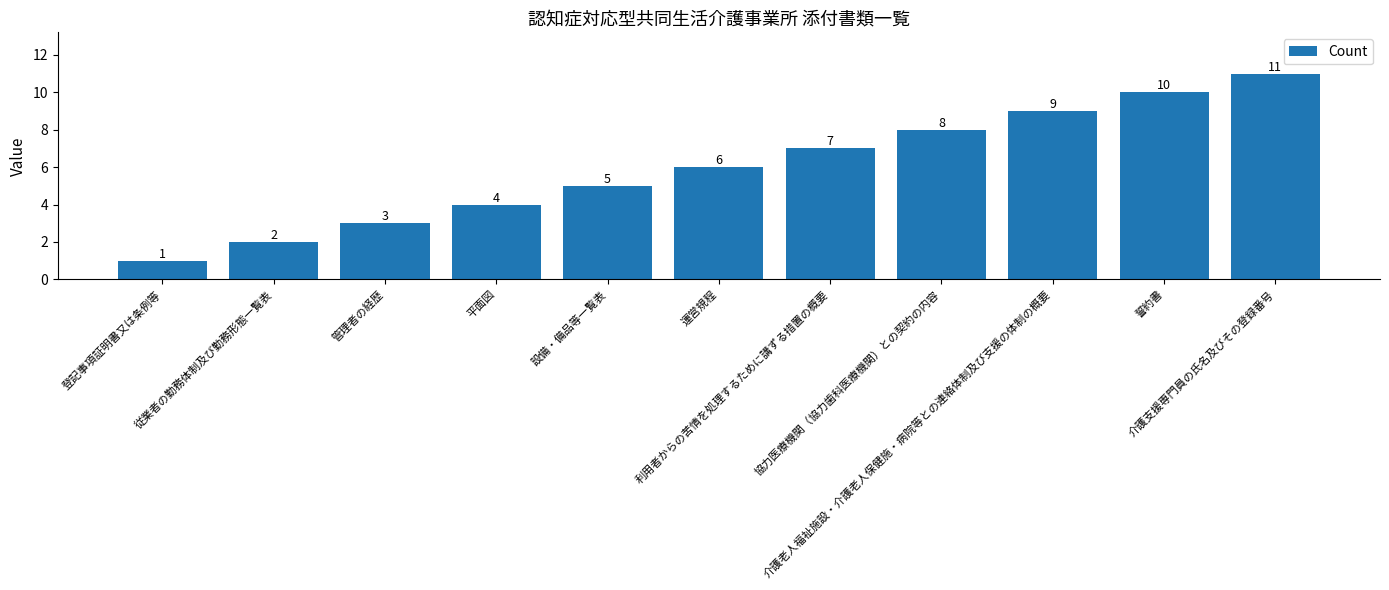

What is the value of the 4th bar from the left?

4